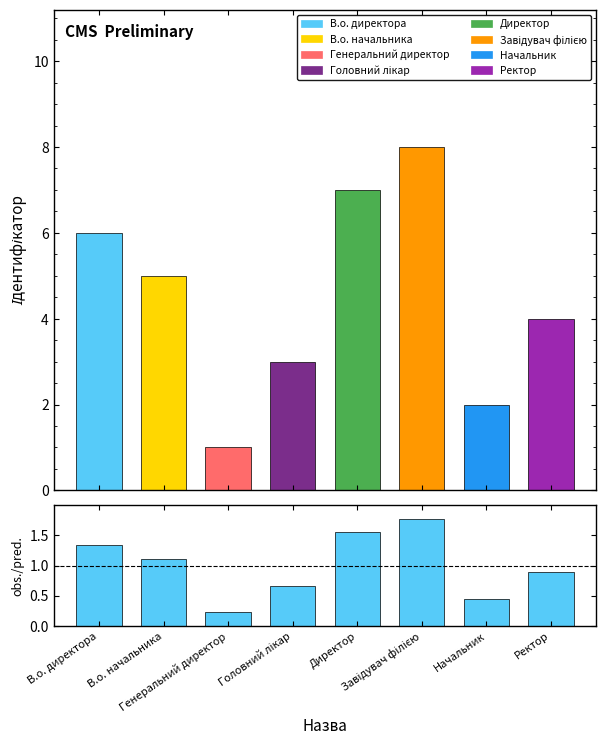

Rank the categories by value from lowest to highest.

Генеральний директор, Начальник, Головний лікар, Ректор, В.о. начальника, В.о. директора, Директор, Завідувач філією